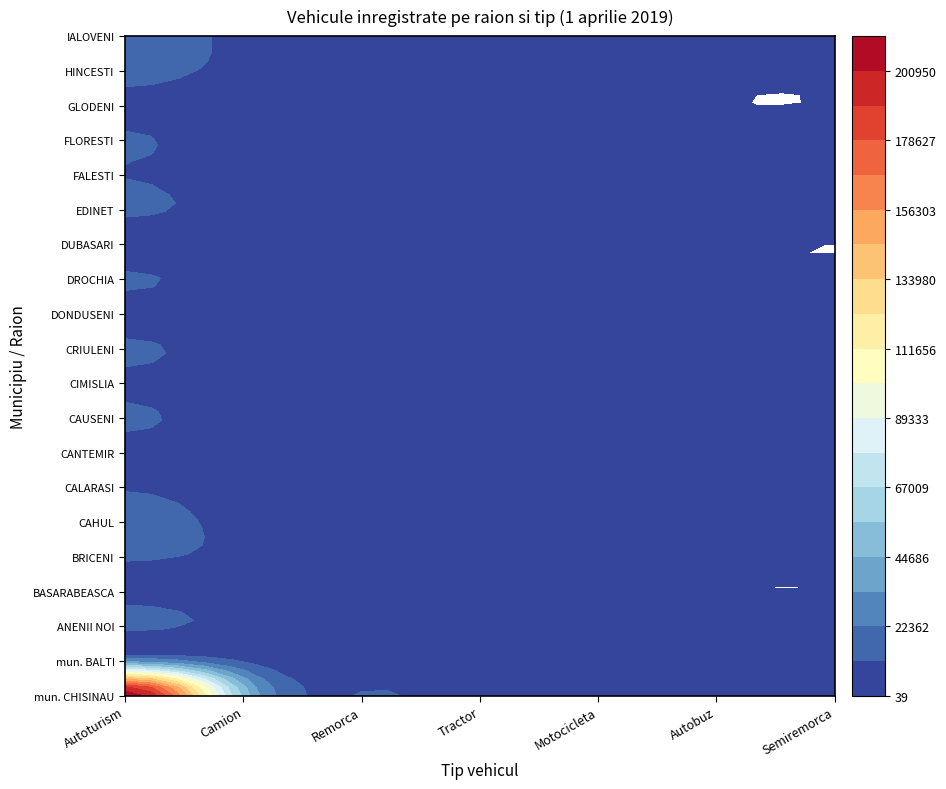

Reading left to right, extract all data points from this chart.

mun. CHISINAU: 212112	50777	11709	5169	5542	7426	5895
mun. BALTI: 29370	9920	2393	549	1052	1318	1141
ANENII NOI: 14857	5113	1727	1479	1512	455	366
BASARABEASCA: 4120	1319	625	767	799	146	47
BRICENI: 13145	6357	1870	2158	1373	507	354
CAHUL: 18299	5164	1966	2620	1478	761	276
CALARASI: 10068	3782	1200	937	763	275	138
CANTEMIR: 7241	2577	1082	1720	771	257	138
CAUSENI: 12812	4050	2059	1875	1563	440	337
CIMISLIA: 9080	2491	1567	1598	1151	214	115
CRIULENI: 12955	4314	1353	1138	1066	365	149
DONDUSENI: 6338	1885	694	668	540	152	94
DROCHIA: 12571	4408	1358	1514	1090	262	171
DUBASARI: 4268	1144	785	555	494	166	39
EDINET: 13129	4880	1720	1808	973	418	328
FALESTI: 10943	3350	1077	1111	914	355	126
FLORESTI: 12325	3496	900	991	1036	324	529
GLODENI: 8063	2300	950	1193	1278	165	78
HINCESTI: 15073	7008	1574	2084	1757	404	328
IALOVENI: 17124	7995	1355	1002	1100	586	690